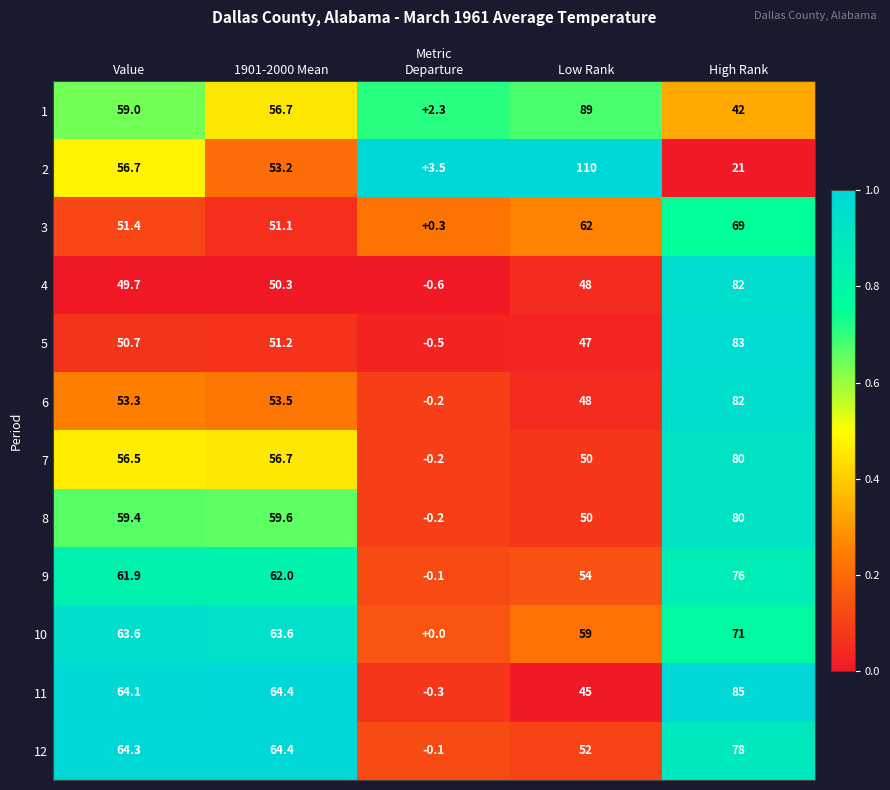

Rank the categories by 12 value from highest to lowest.

High Rank, 1901-2000 Mean, Value, Low Rank, Departure